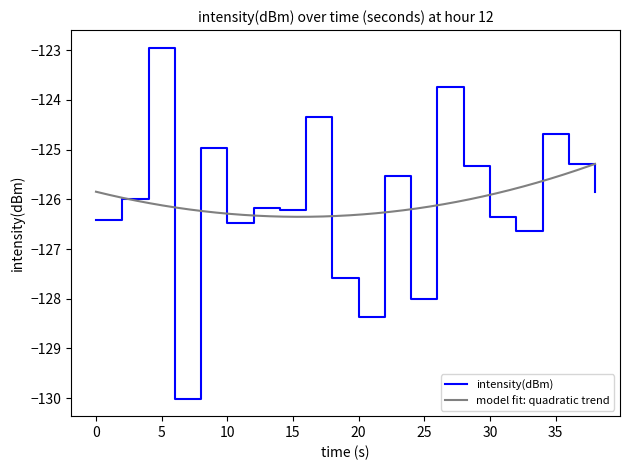

Rank the categories by value from lowest to highest.

6, 20, 24, 18, 32, 10, 0, 30, 14, 12, 2, 38, 22, 28, 36, 8, 34, 16, 26, 4